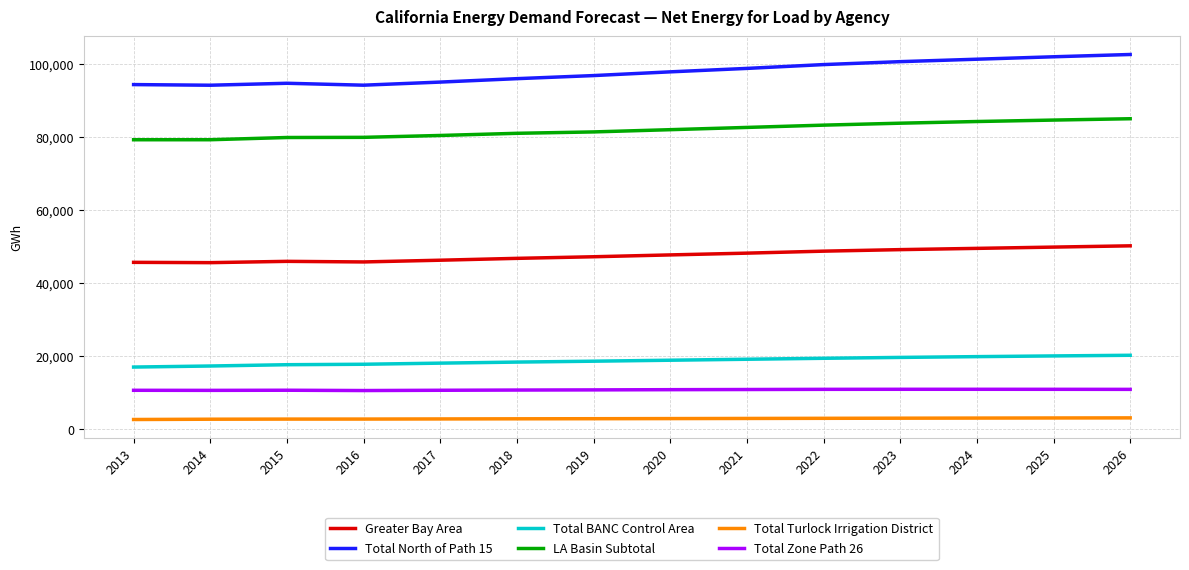

Is this an area chart (filled region under the line)?

No